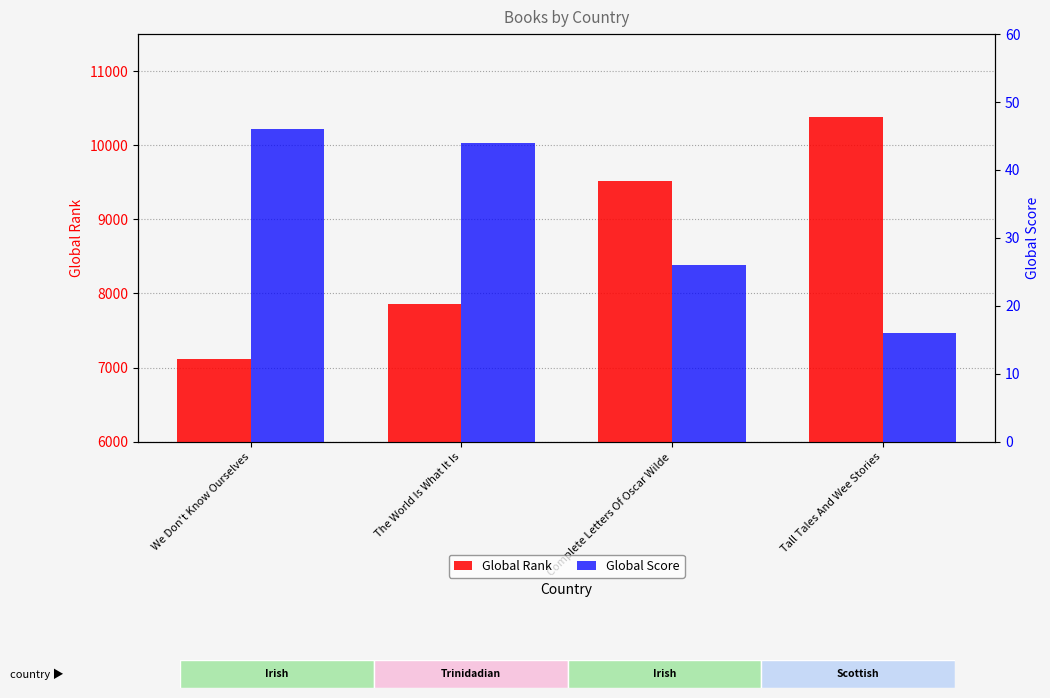

What is the spread (max minus min) of values at The World Is What It Is?

7812